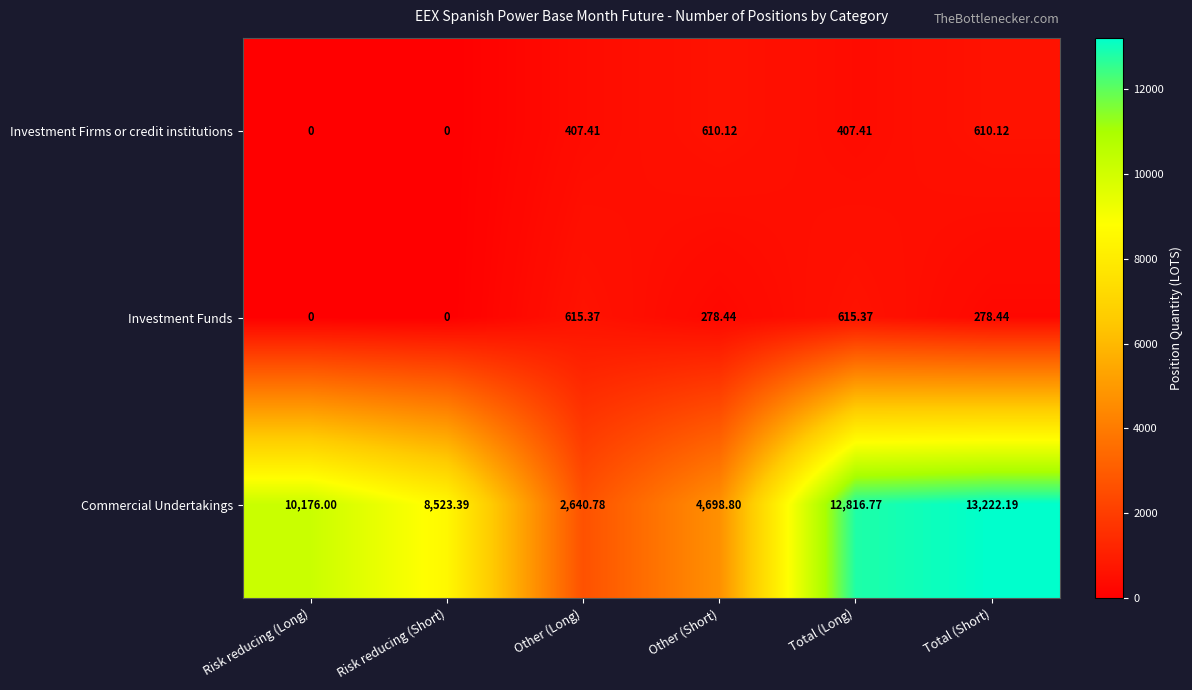

Which series changed the most between Other (Short) and Total (Short)?

Commercial Undertakings